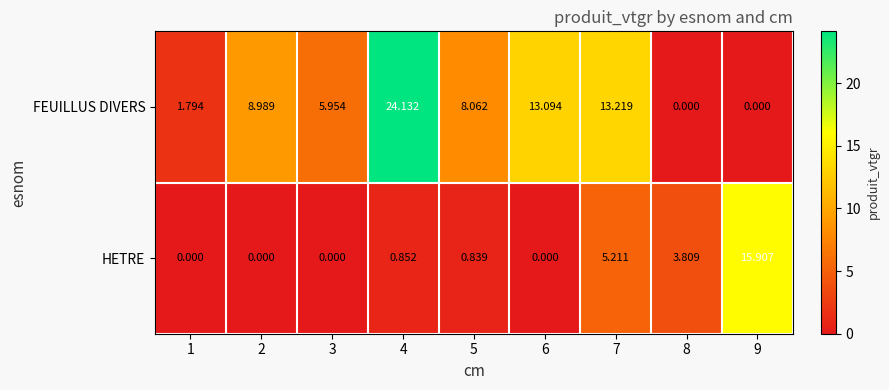

Rank the series by their average value, from highest to lowest.

FEUILLUS DIVERS, HETRE